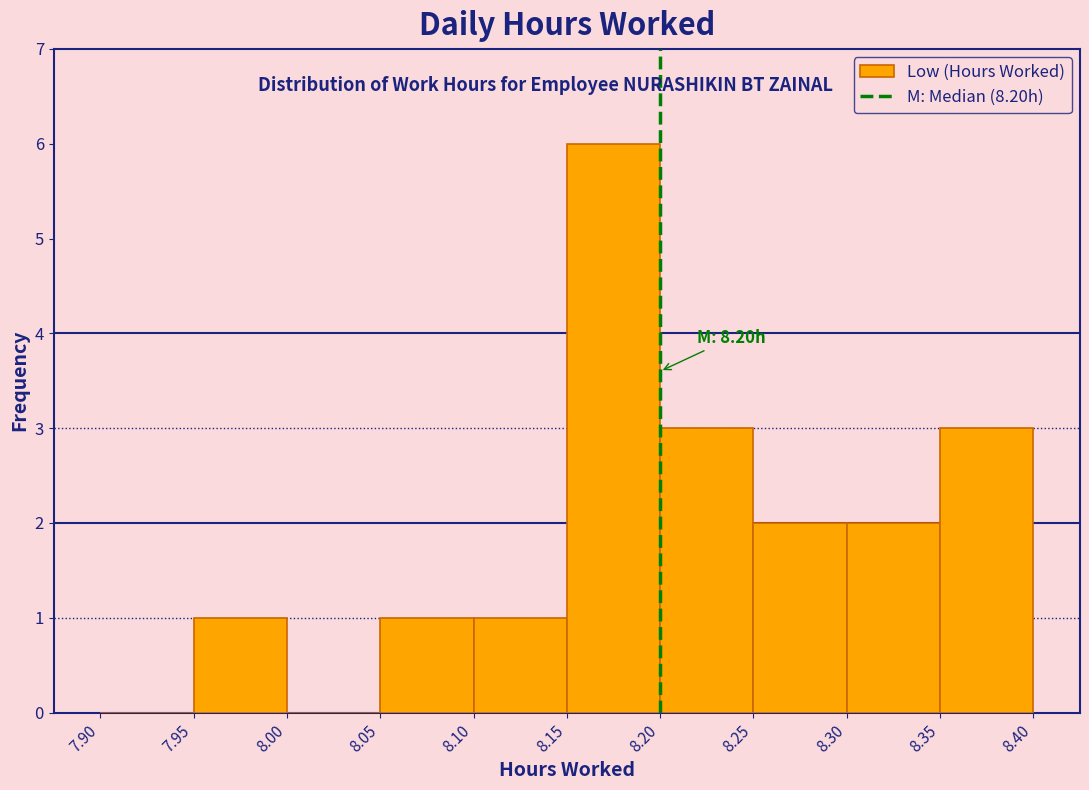

Which range on the x-axis has the tallest bar?

8.15 to 8.20